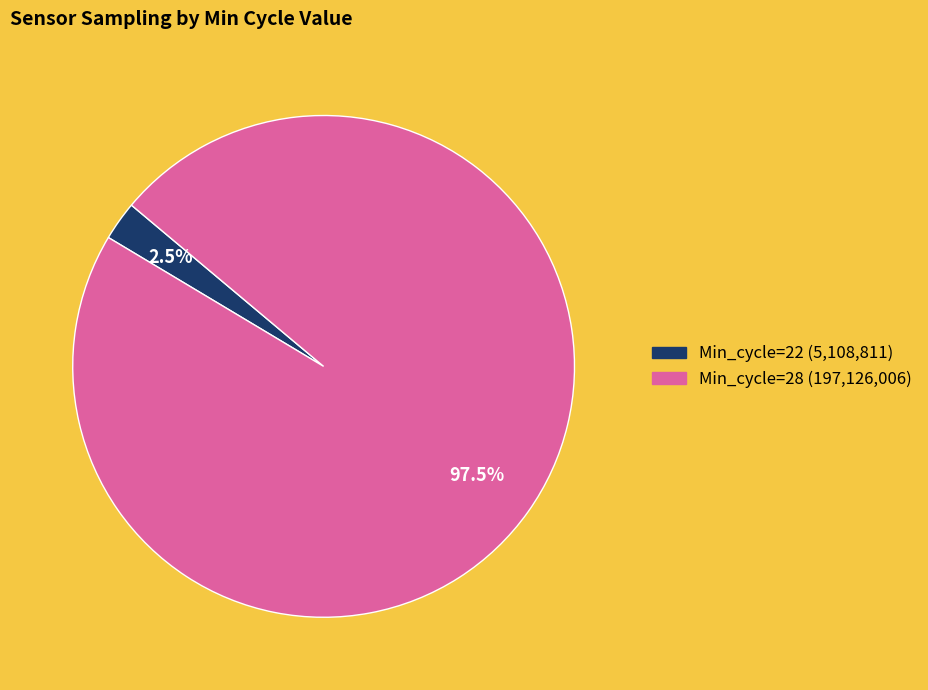

Does any single category account for the majority?

Yes